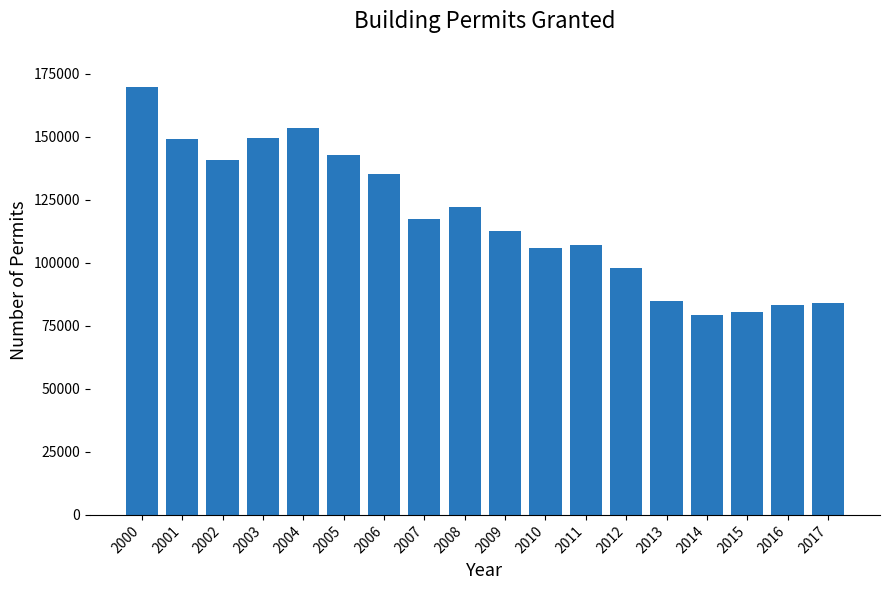

What is the greatest value displayed?

169574